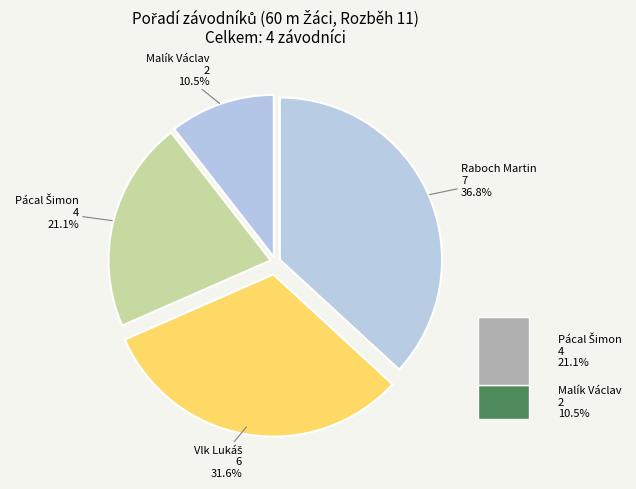

What is the smallest slice in the pie chart?

Malík Václav